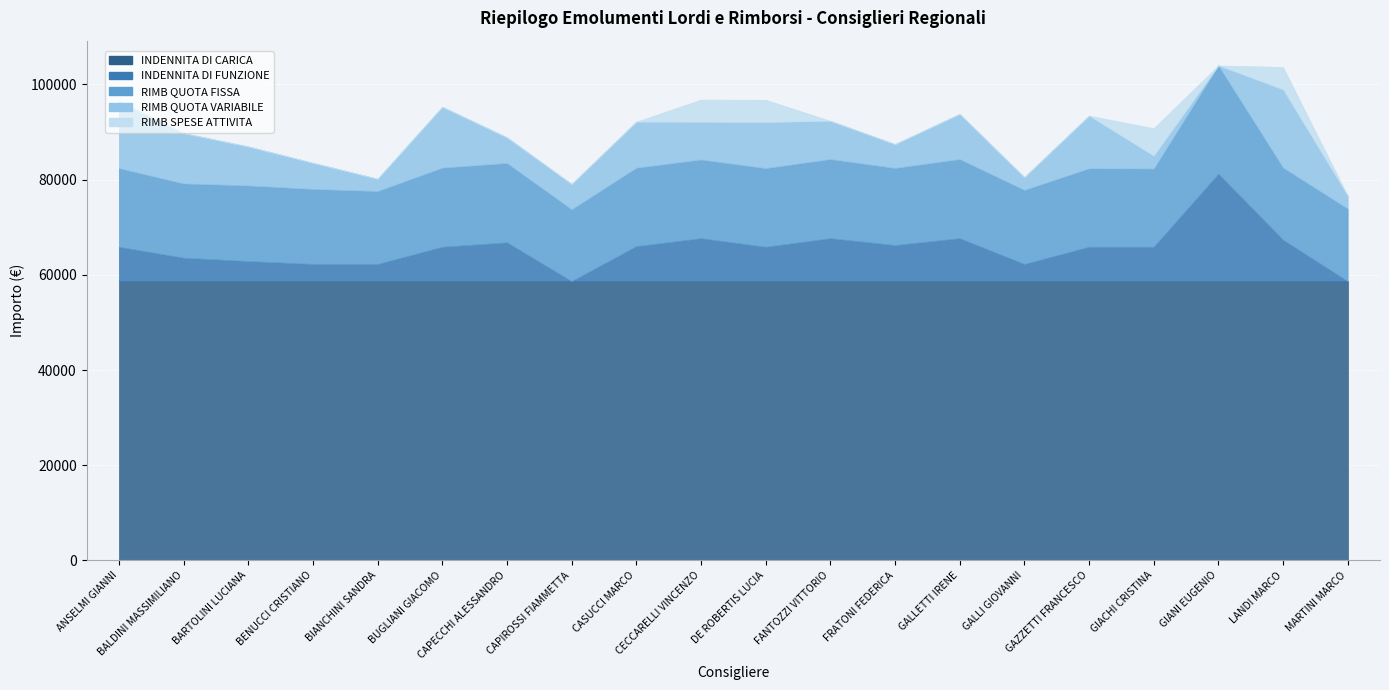

Rank the series by their maximum value, from lowest to highest.

RIMB SPESE ATTIVITA, RIMB QUOTA VARIABILE, INDENNITA DI FUNZIONE, RIMB QUOTA FISSA, INDENNITA DI CARICA